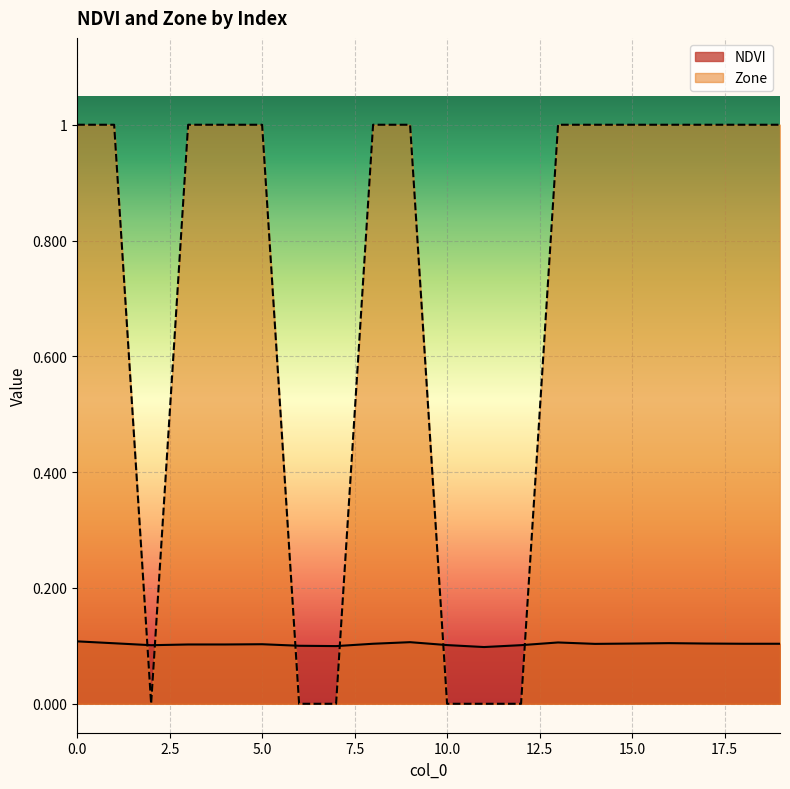

Reading left to right, what are all the values shown in this chart?

NDVI: 0=0.1	1=0.1	2=0.1	3=0.1	4=0.1	5=0.1	6=0.1	7=0.1	8=0.1	9=0.1	10=0.1	11=0.1	12=0.1	13=0.1	14=0.1	15=0.1	16=0.1	17=0.1	18=0.1	19=0.1
Zone: 0=1.0	1=1.0	2=0.0	3=1.0	4=1.0	5=1.0	6=0.0	7=0.0	8=1.0	9=1.0	10=0.0	11=0.0	12=0.0	13=1.0	14=1.0	15=1.0	16=1.0	17=1.0	18=1.0	19=1.0